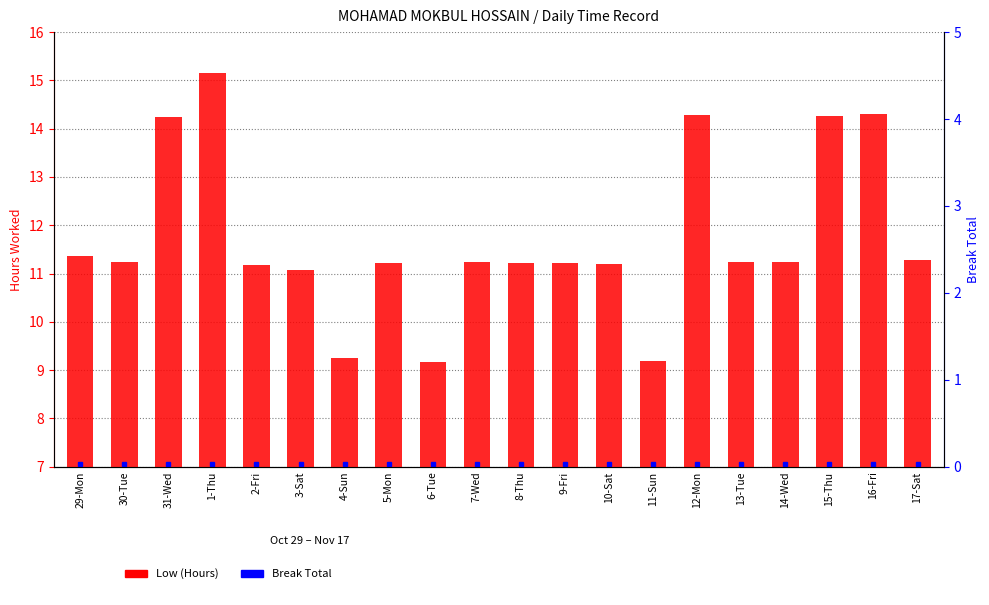

Reading left to right, what are all the values shown in this chart?

Low (Hours): 11.4	11.2	14.2	15.2	11.2	11.1	9.3	11.2	9.2	11.2	11.2	11.2	11.2	9.2	14.3	11.2	11.2	14.3	14.3	11.3
Break Total: 0.0	0.0	0.0	0.0	0.0	0.0	0.0	0.0	0.0	0.0	0.0	0.0	0.0	0.0	0.0	0.0	0.0	0.0	0.0	0.0